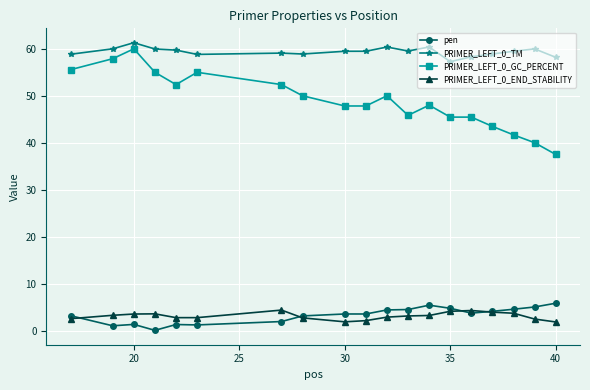

True or false: pen has more than 0 points higher than both neighbors.

True